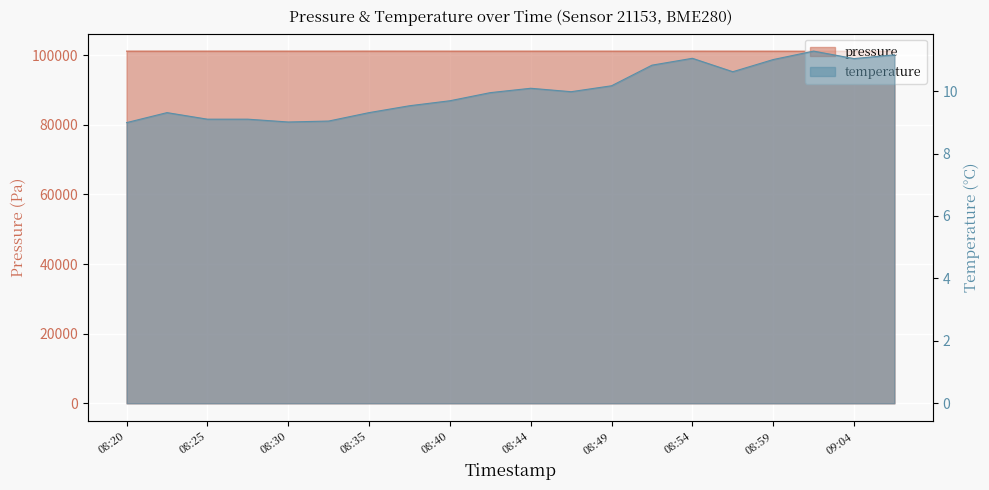

At which label does temperature reach its peak?

09:02